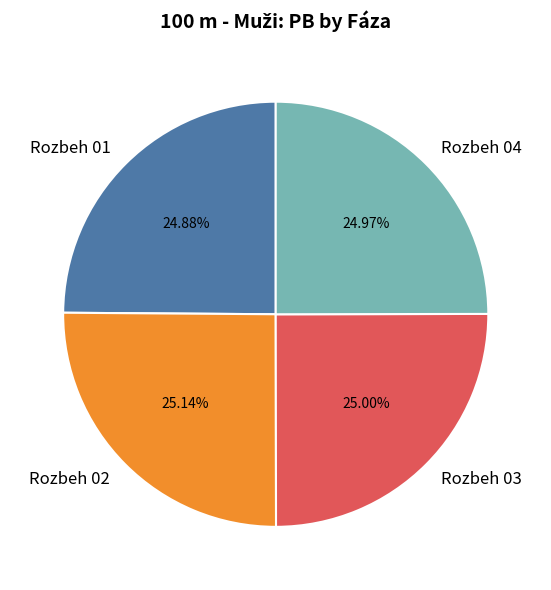

Is it true that Rozbeh 03 is 25% of the pie?

True